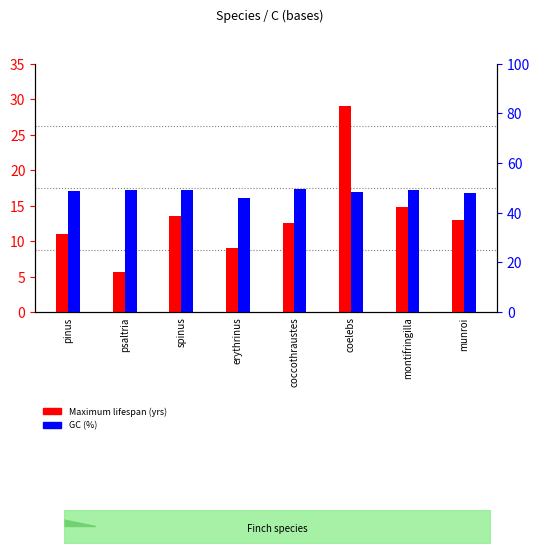

What is the difference between the Maximum lifespan (yrs) values at coelebs and erythrinus?

20.0